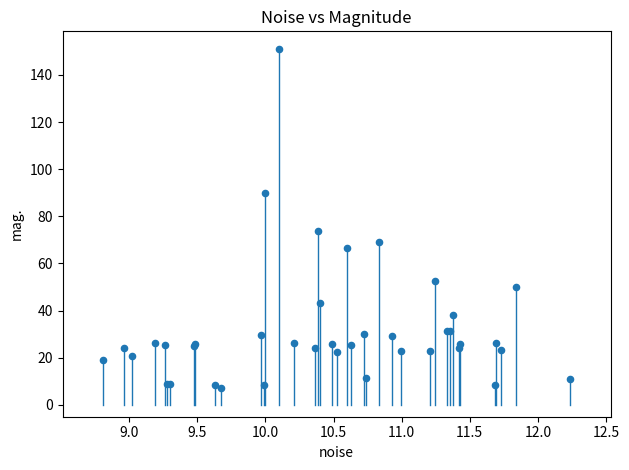

What Y value in the scatter plot is closest to 79?

73.9